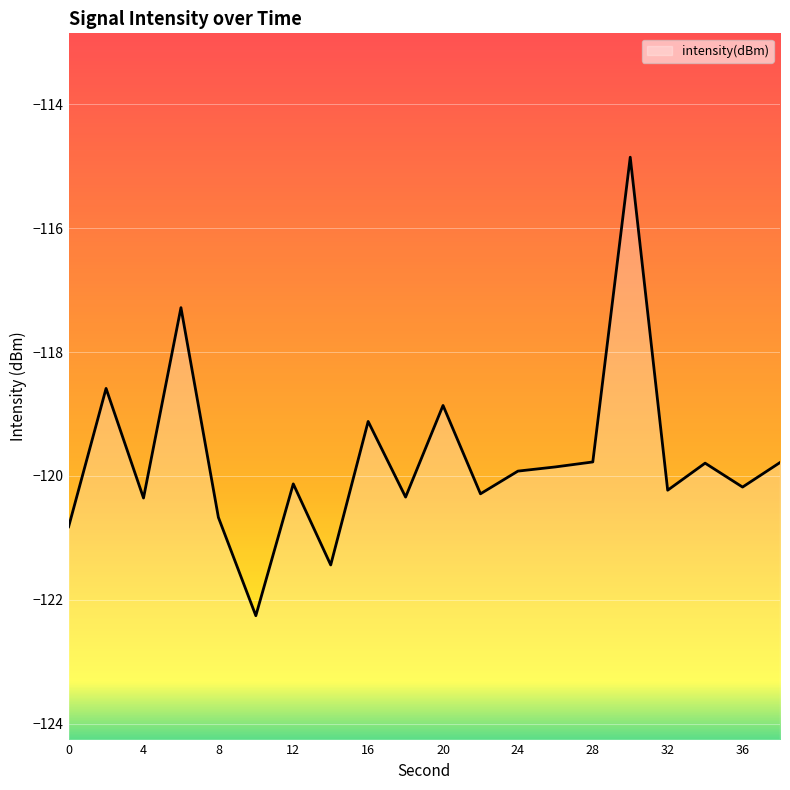

True or false: there are more than 2 points higher than both neighbors.

True